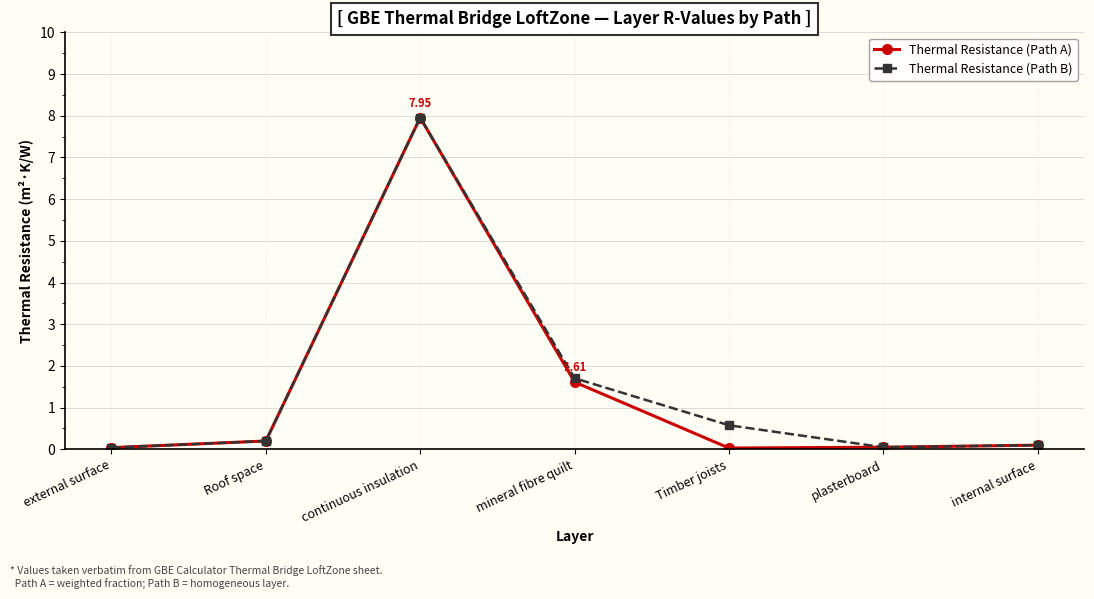

Which series has the widest spread of values?

Thermal Resistance (Path A)